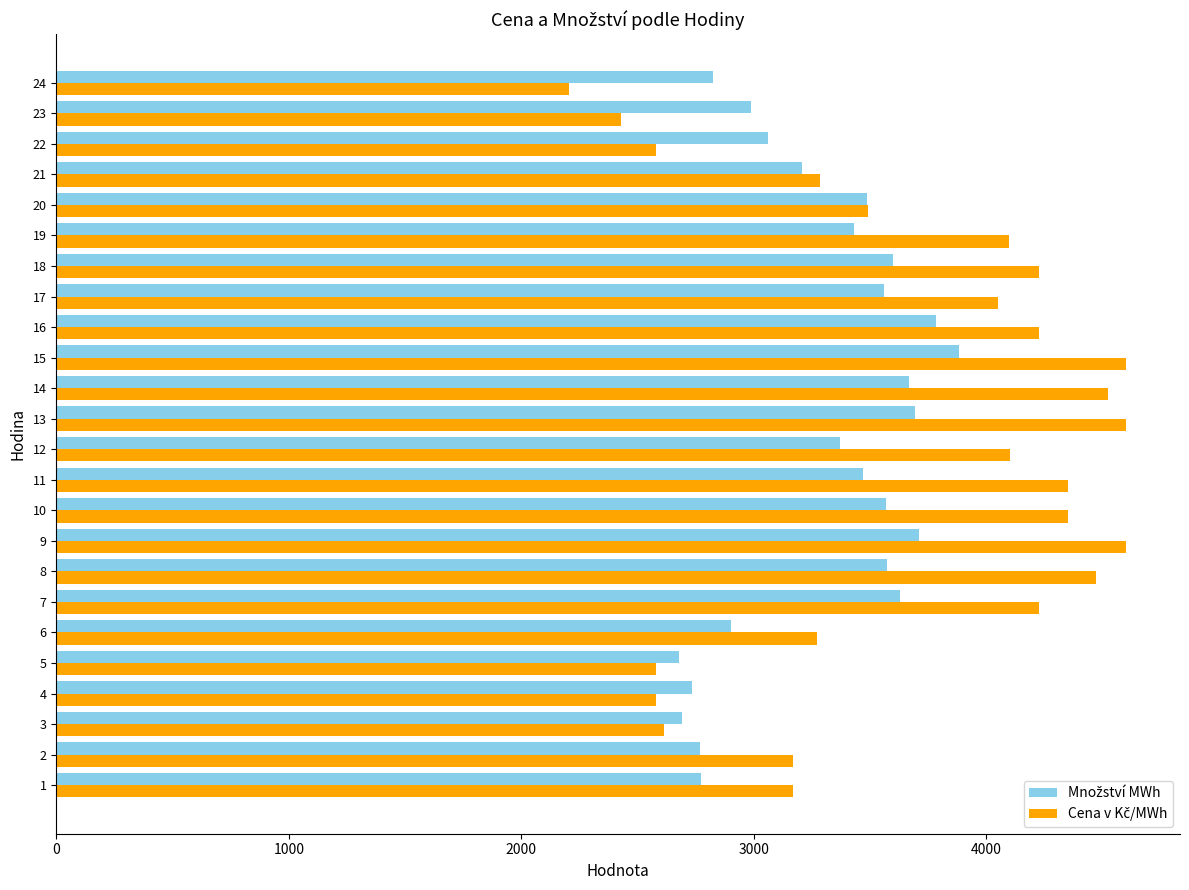

What is the spread (max minus min) of values at 6?

370.1